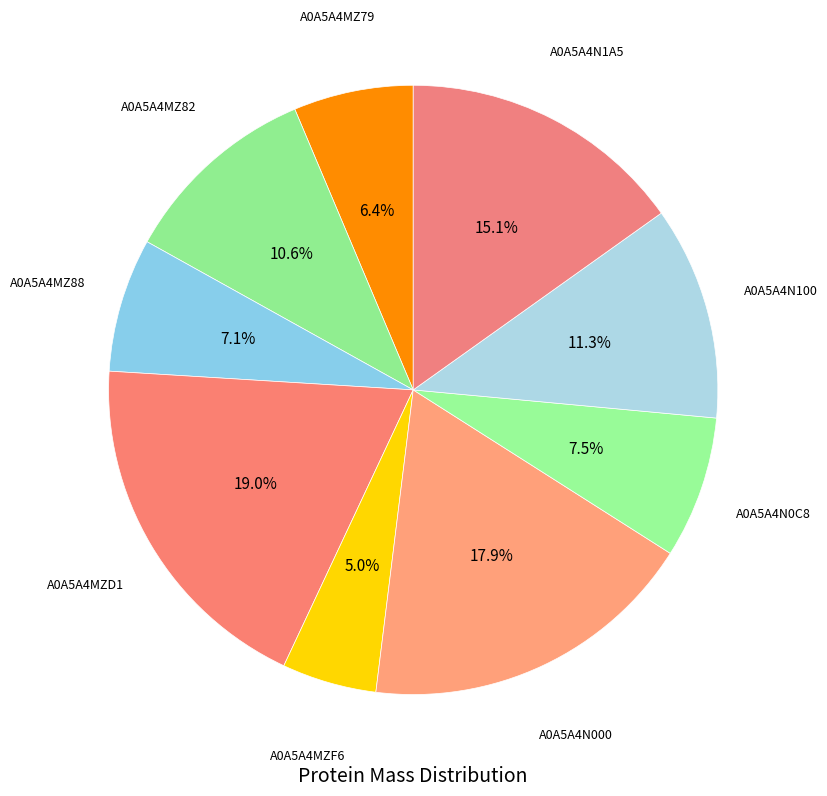

Count the number of slices in the pie.

9